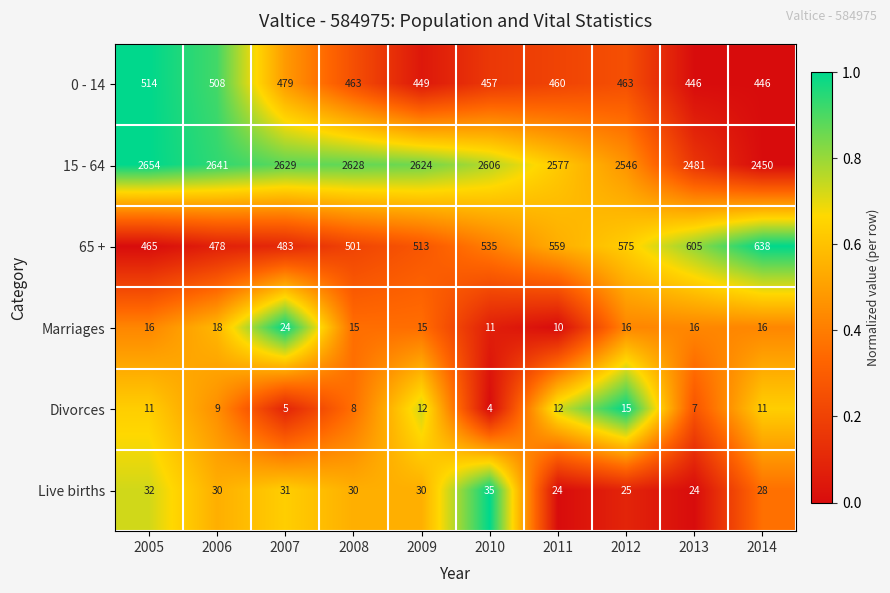

Between 2007 and 2012, which series saw the biggest shift?

65 +